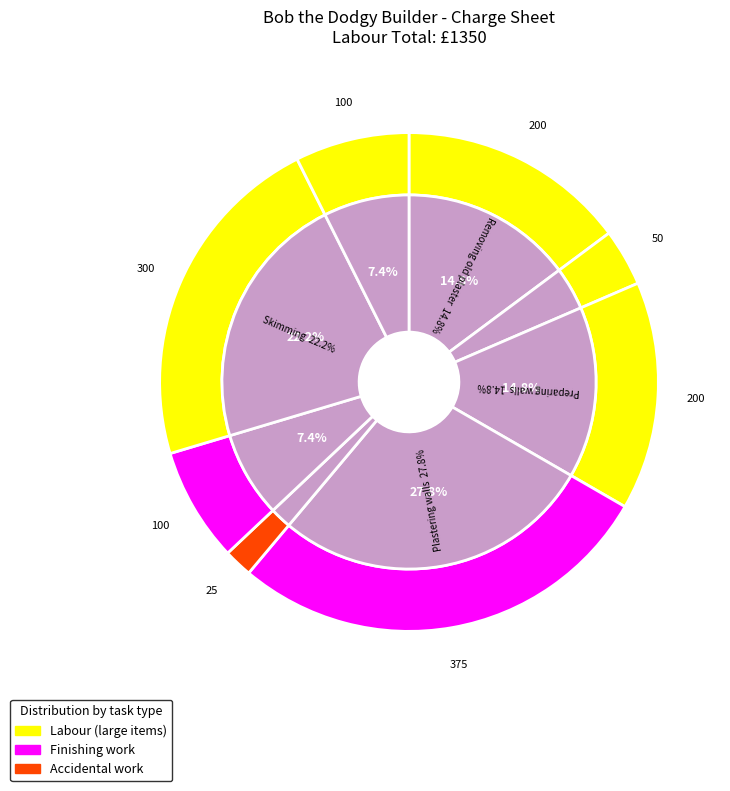

What percentage is NOT represented by Accidentally knocking off some new plaster?

98.1%